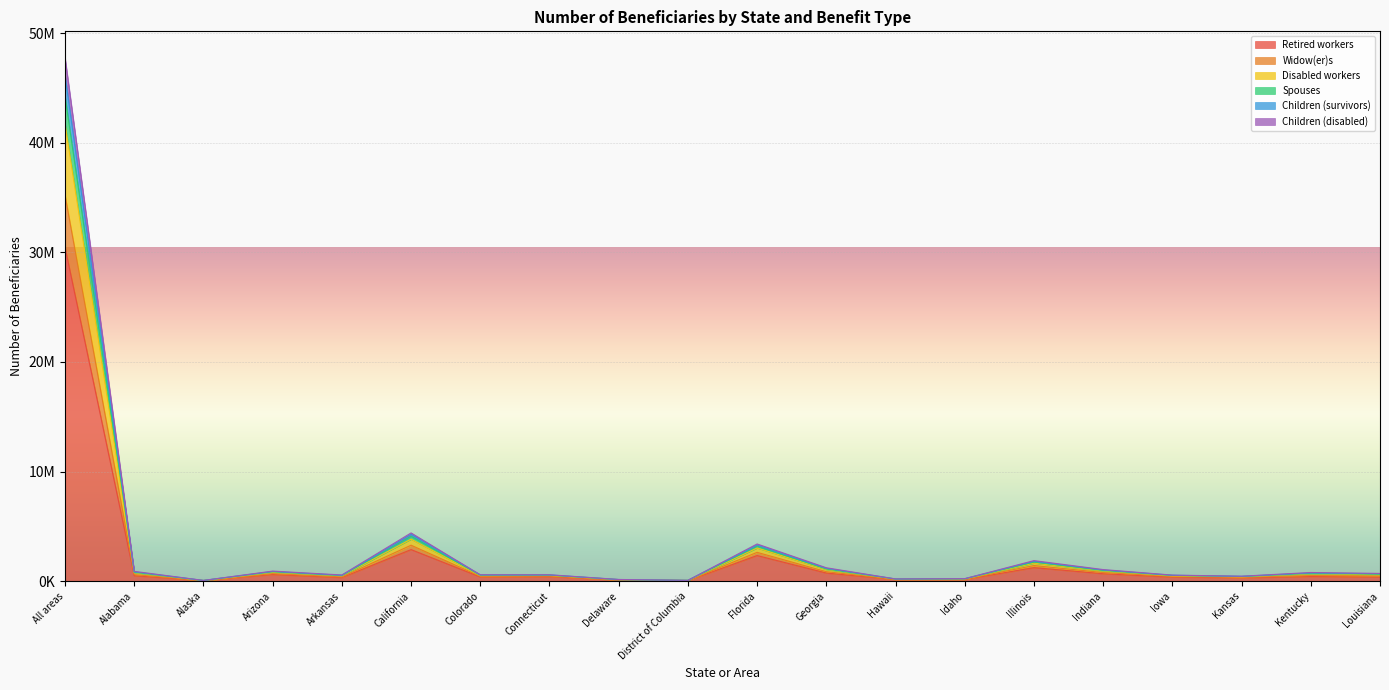

The value of Retired workers at Connecticut is 407045. True or false?

True